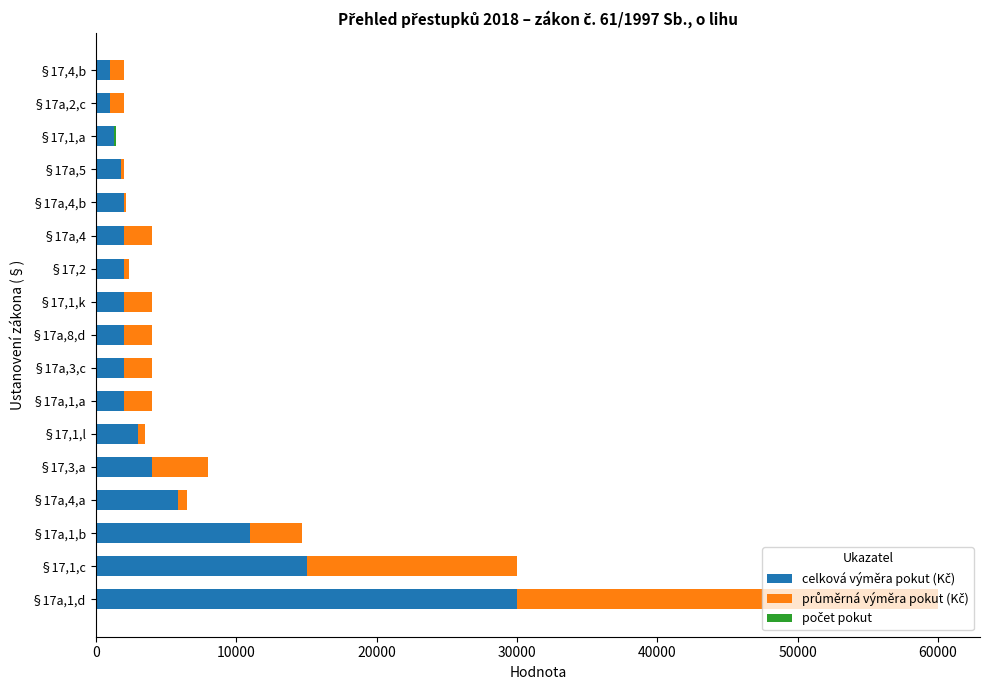

Count the number of data series in this chart.

3